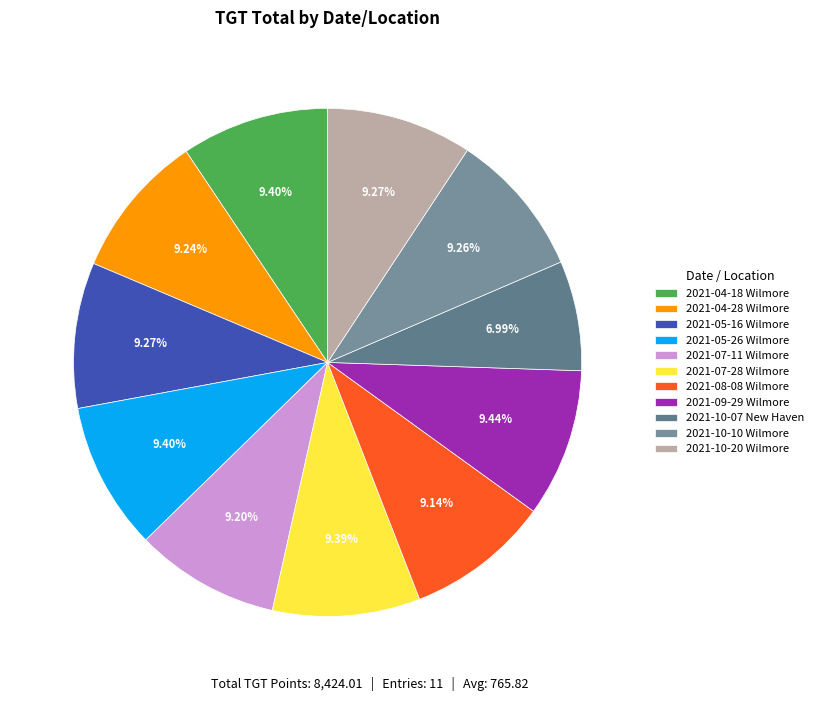

Do 2021-10-20 Wilmore and 2021-10-07 New Haven together represent more than half of the pie?

No